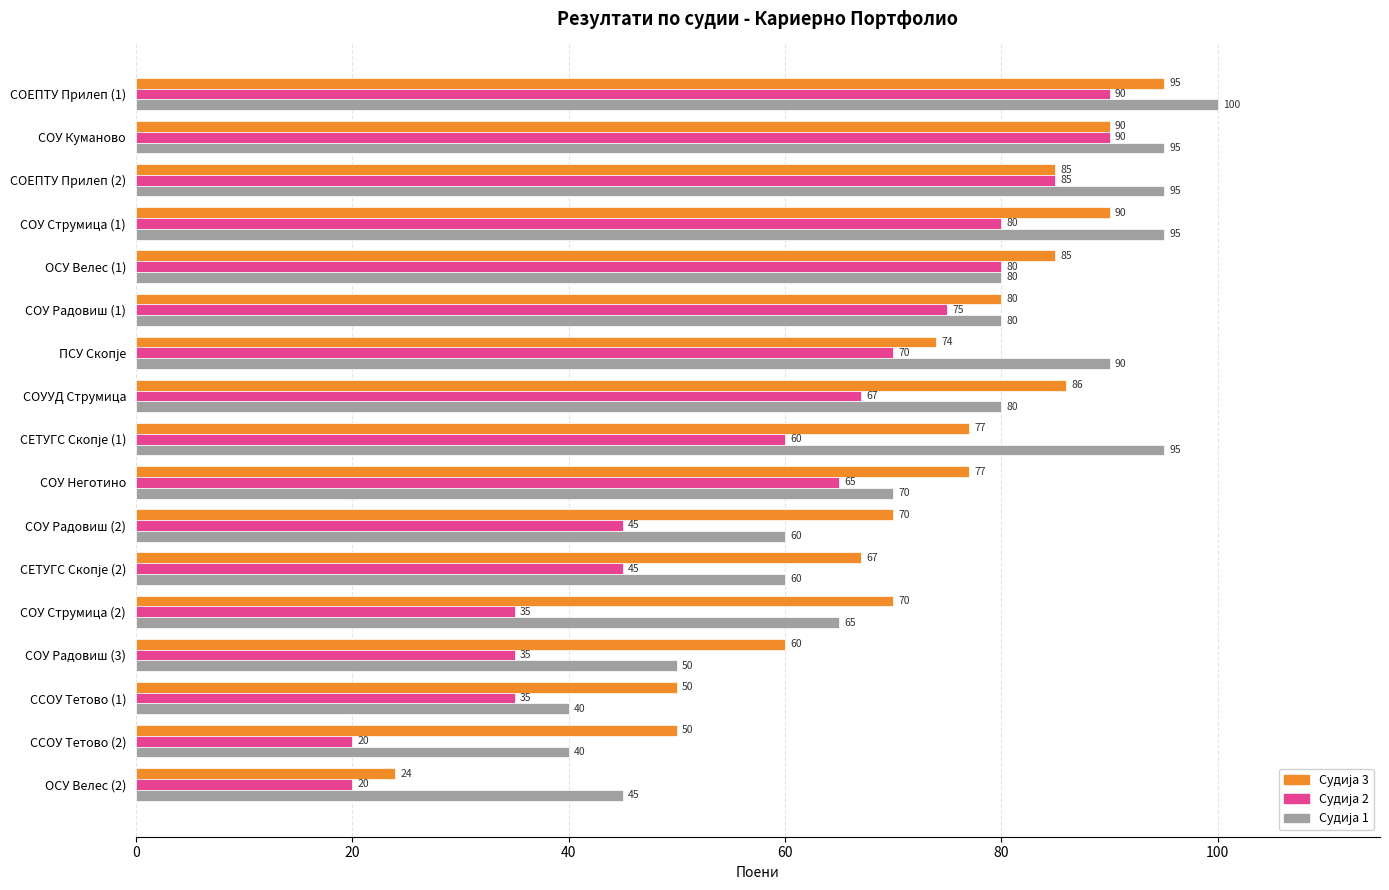

What is the maximum value shown in the chart?

100